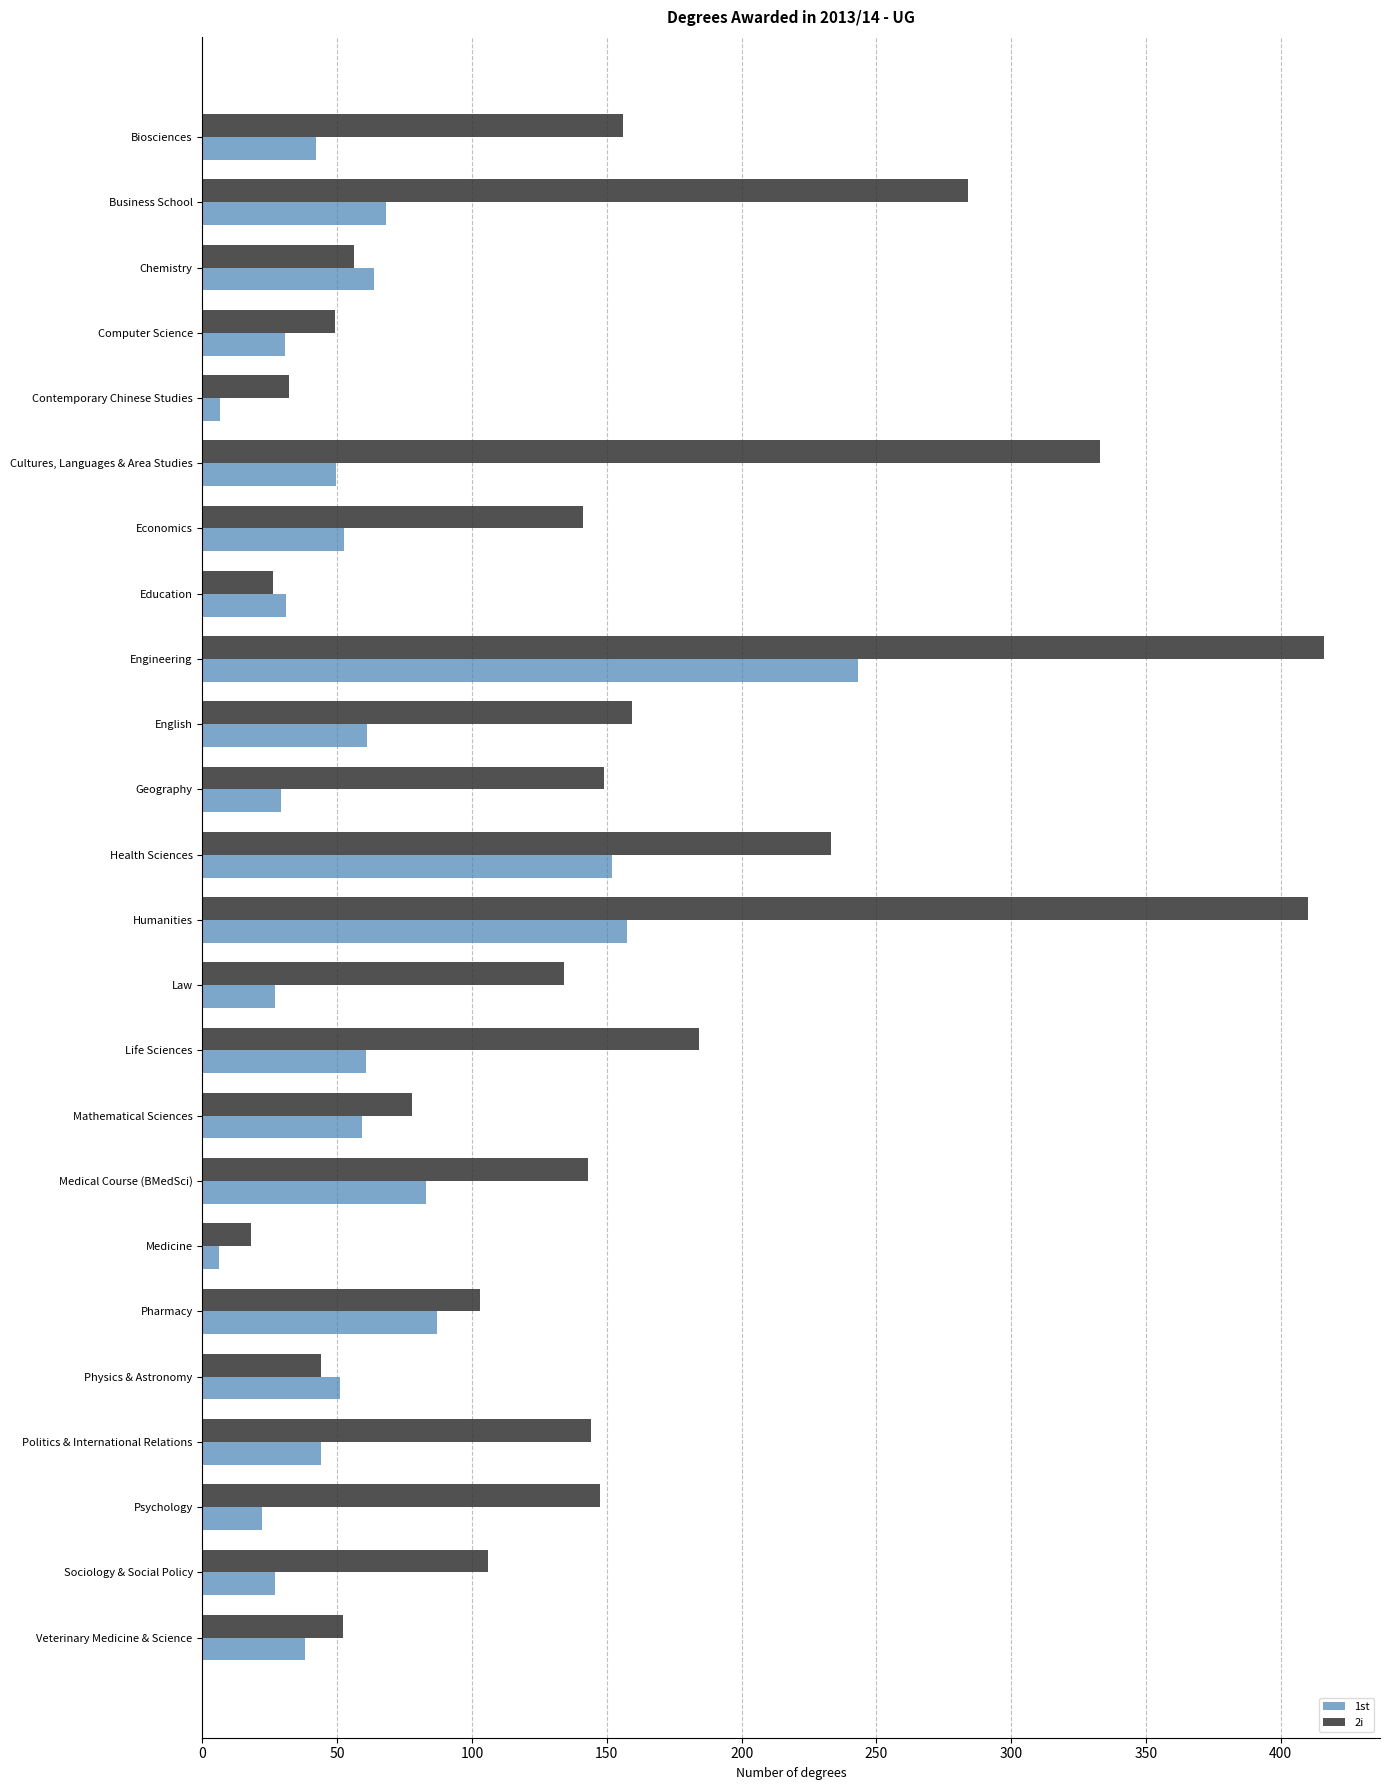

What are all the series names shown in the legend?

1st, 2i